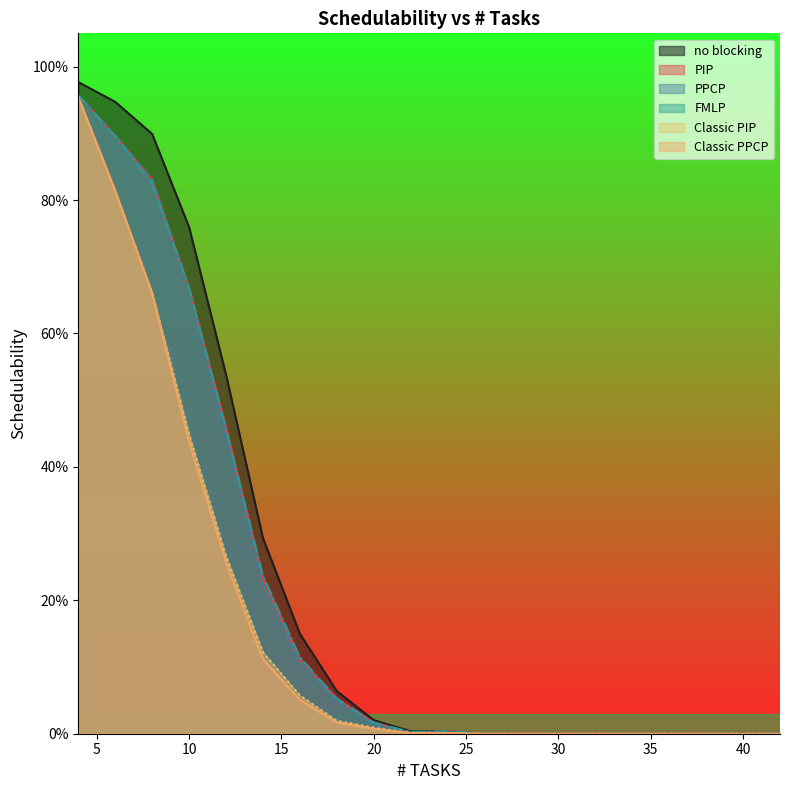

Does the chart display data point markers on the line(s)?

No